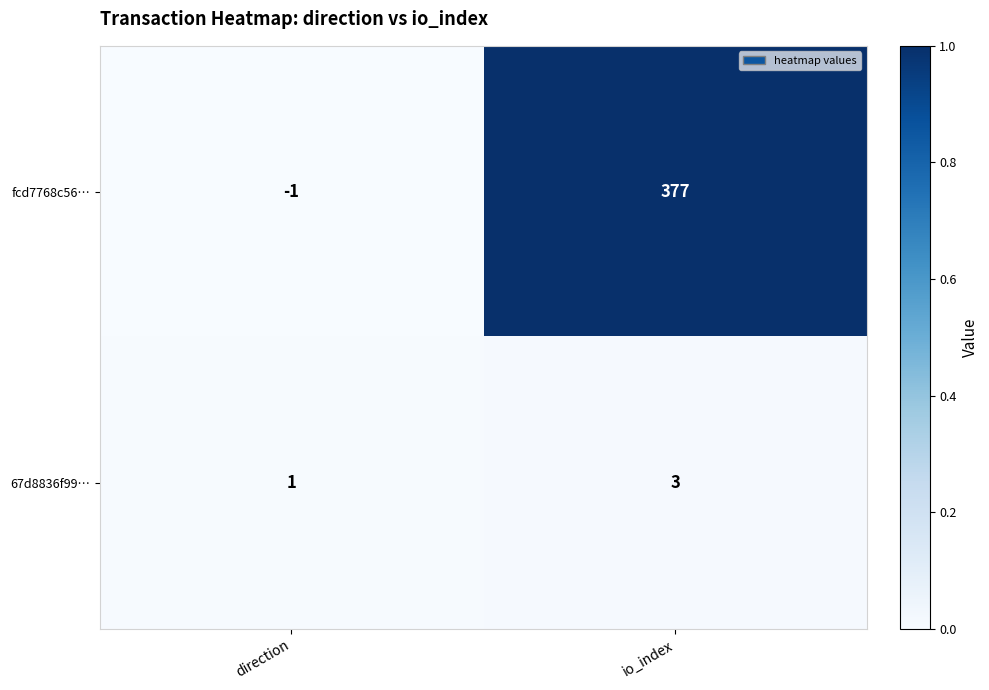

List the series in order of their overall mean, lowest first.

67d8836f99…, fcd7768c56…